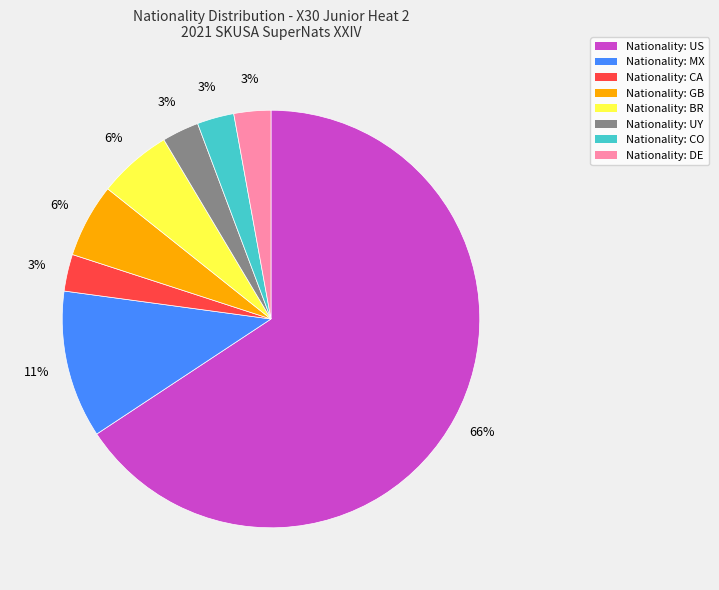

Is there a majority slice in this chart?

Yes